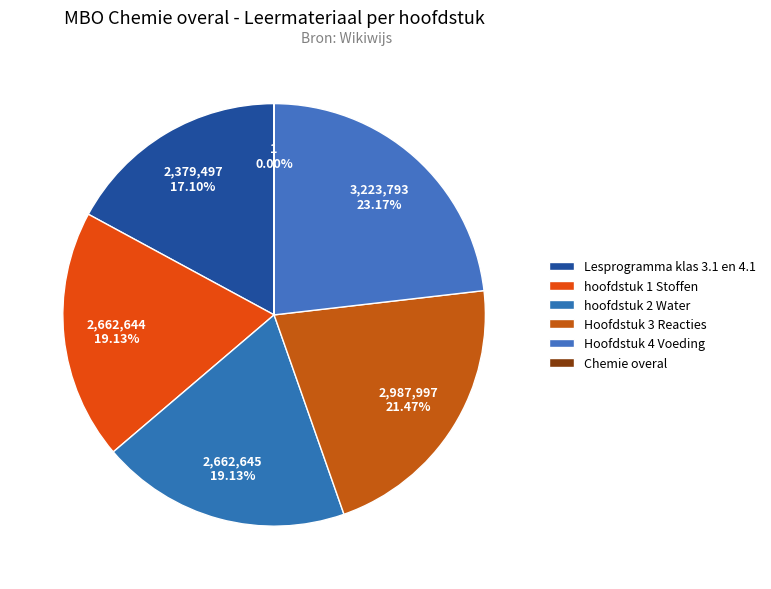

How many slices are in this pie chart?

6